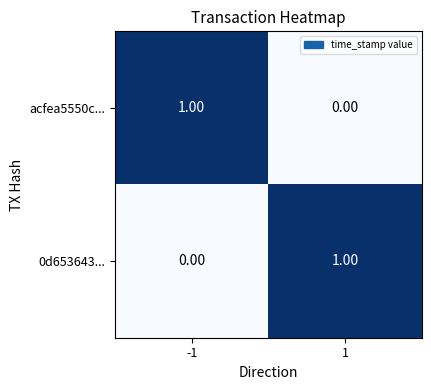

Rank the categories by acfea5550c... value from lowest to highest.

1, -1